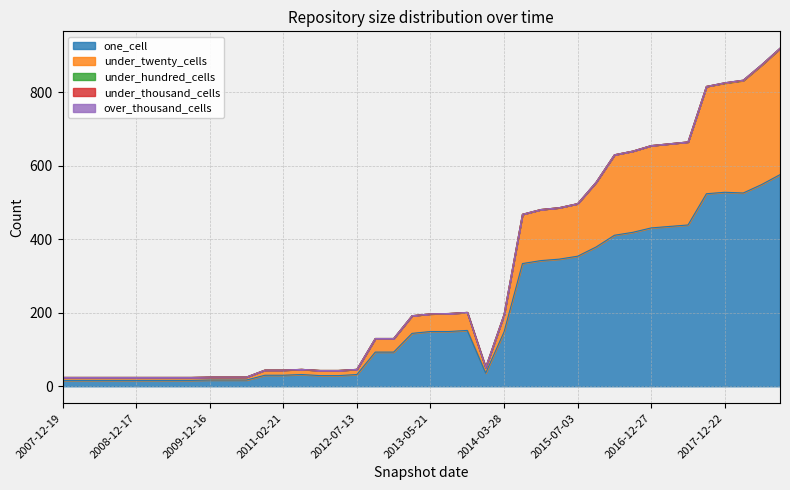

What is the difference between the maximum and minimum values in the under_hundred_cells series?

1